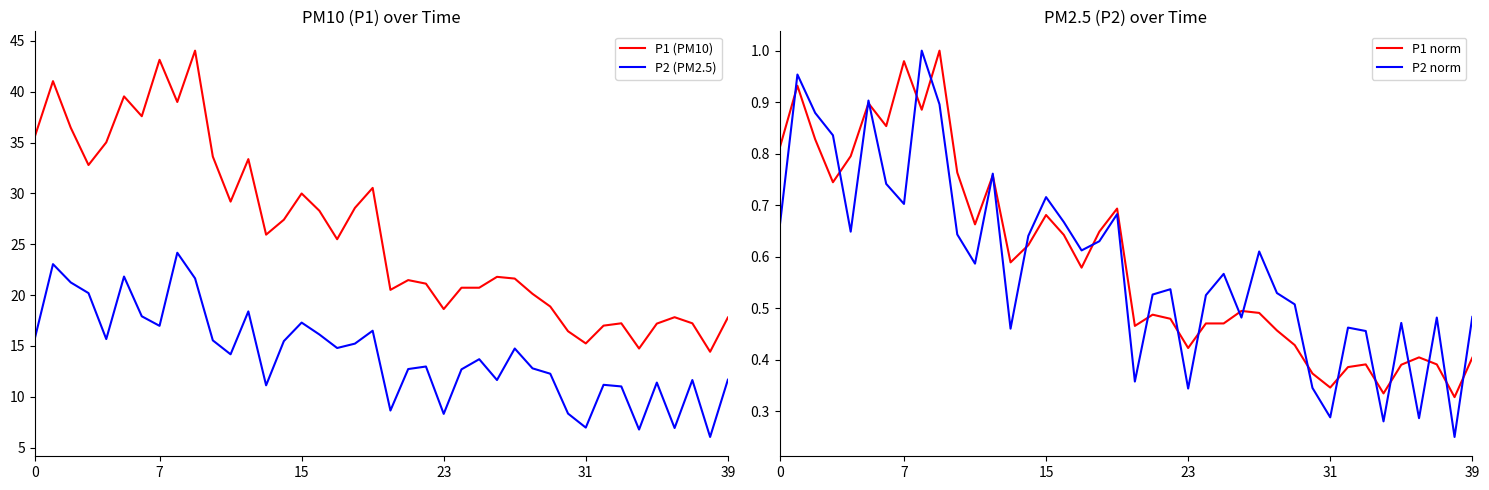

The P2 norm series shows 0.3 at 14. True or false?

False